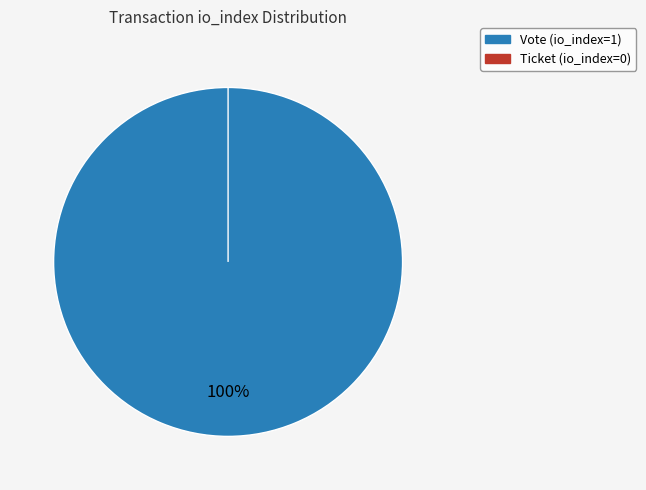

Which slice is the largest?

Vote (io_index=1)